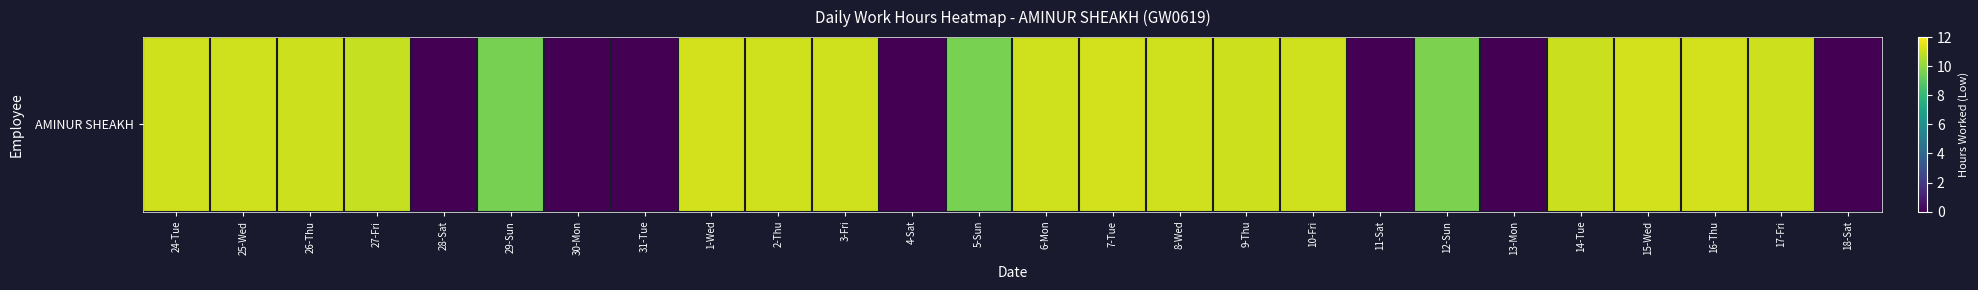

Which label corresponds to the smallest value in the chart?

28-Sat